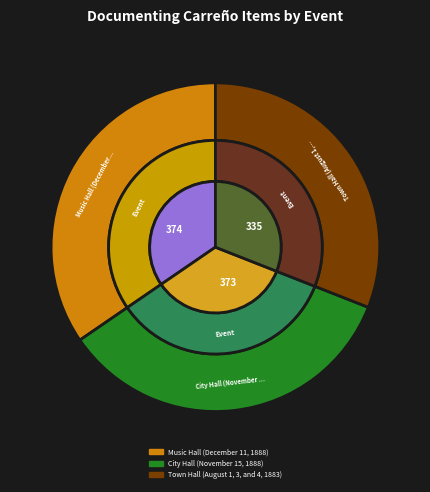

Which category has the smallest portion of the pie?

Town Hall (August 1, 3, and 4, 1883)